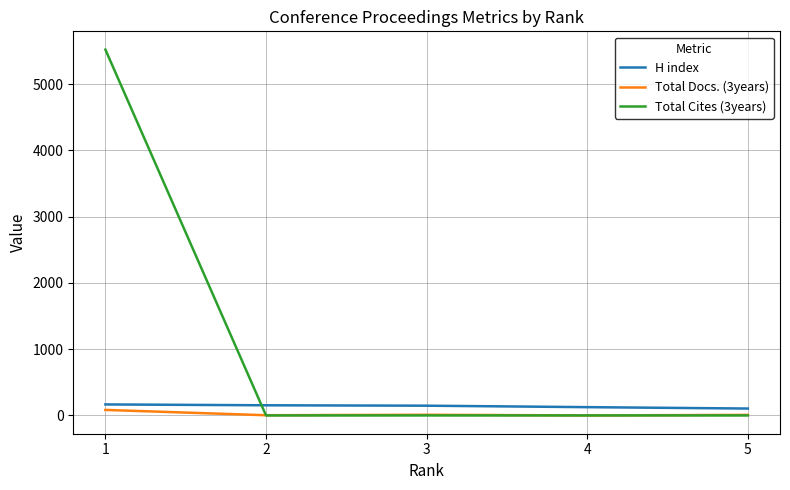

Is the value of H index at 2 greater than the value of Total Cites (3years) at 2?

Yes